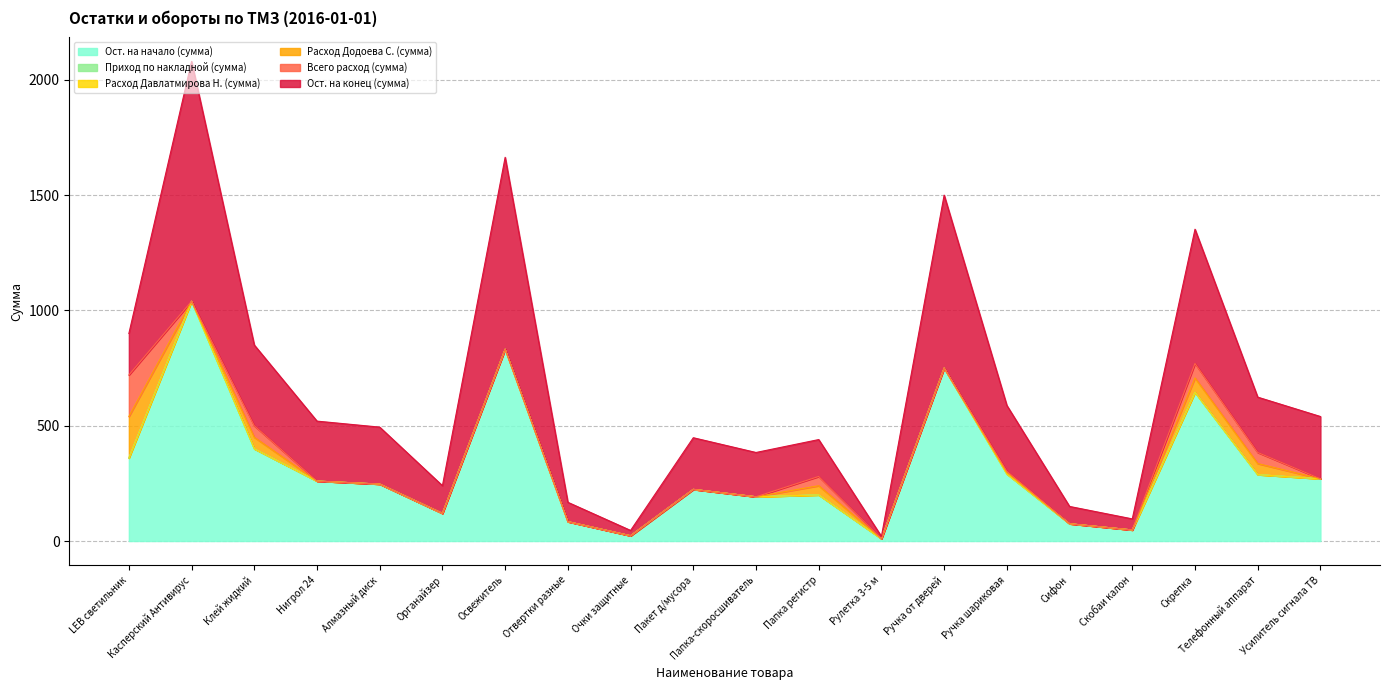

Which has a higher value, Ручка от дверей or Органайзер?

Ручка от дверей